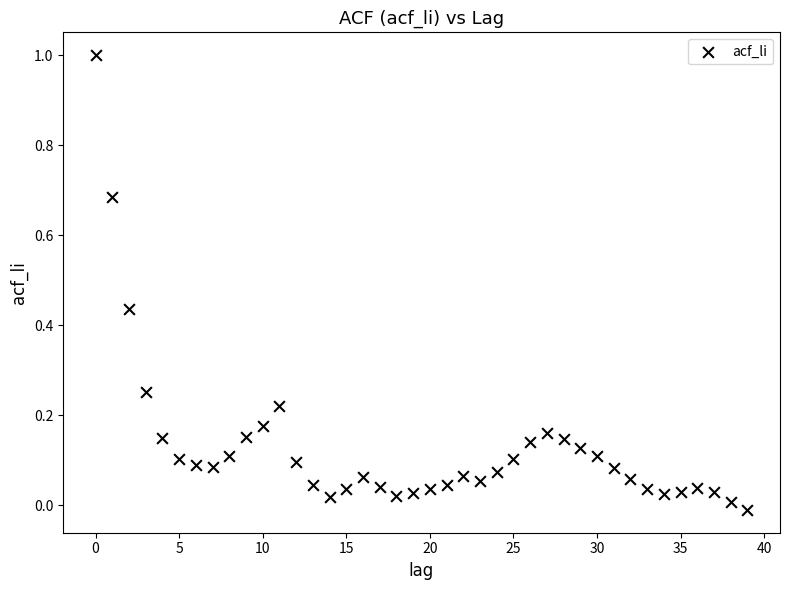

What is the range of Y values (max minus min)?

1.0